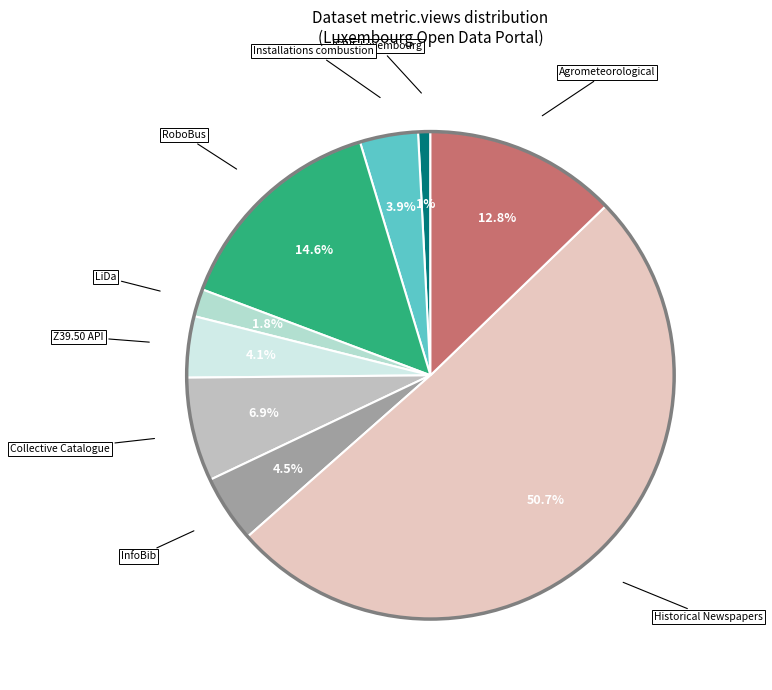

How many segments does this pie chart have?

9